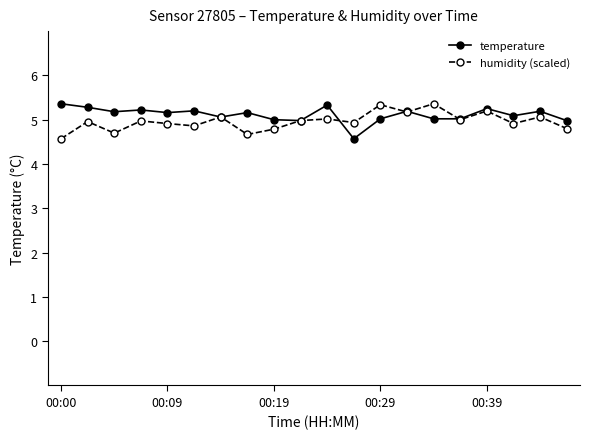

True or false: humidity (scaled) has more than 0 interior local peaks.

True